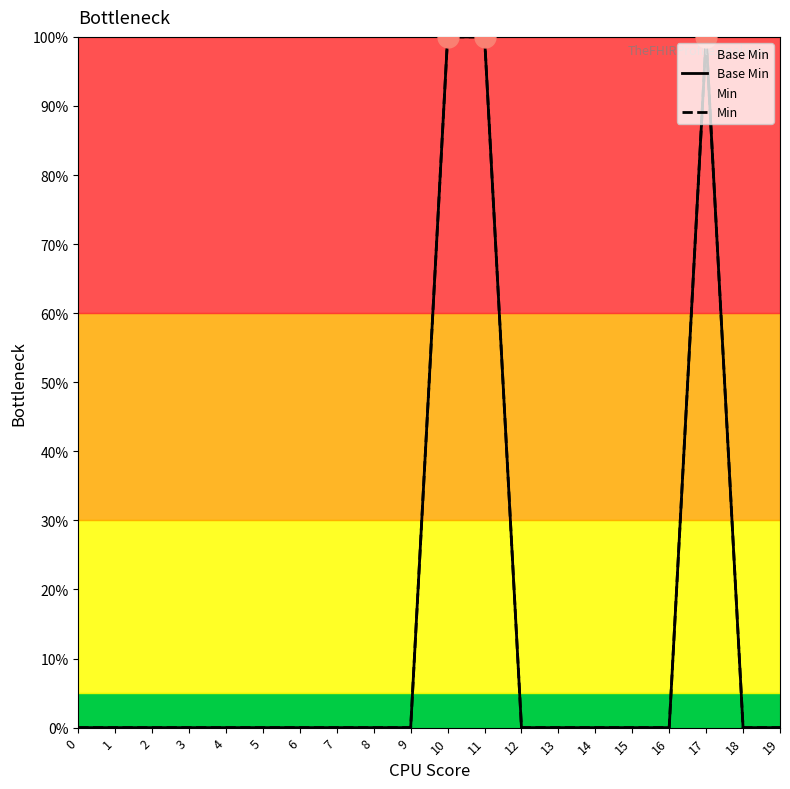

Which series changed the most between 8 and 11?

Base Min